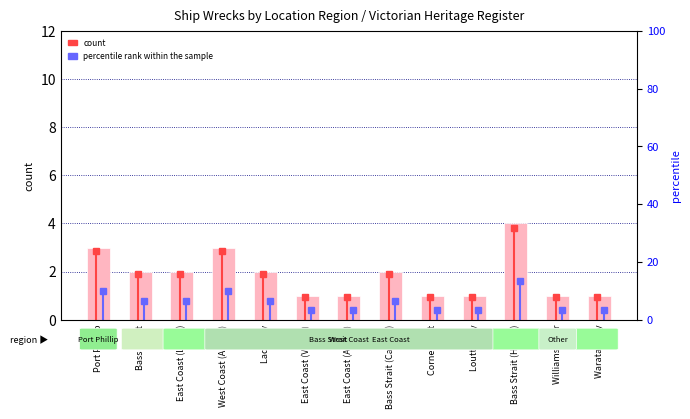

True or false: the data shows 2 at Lady Bay.

True